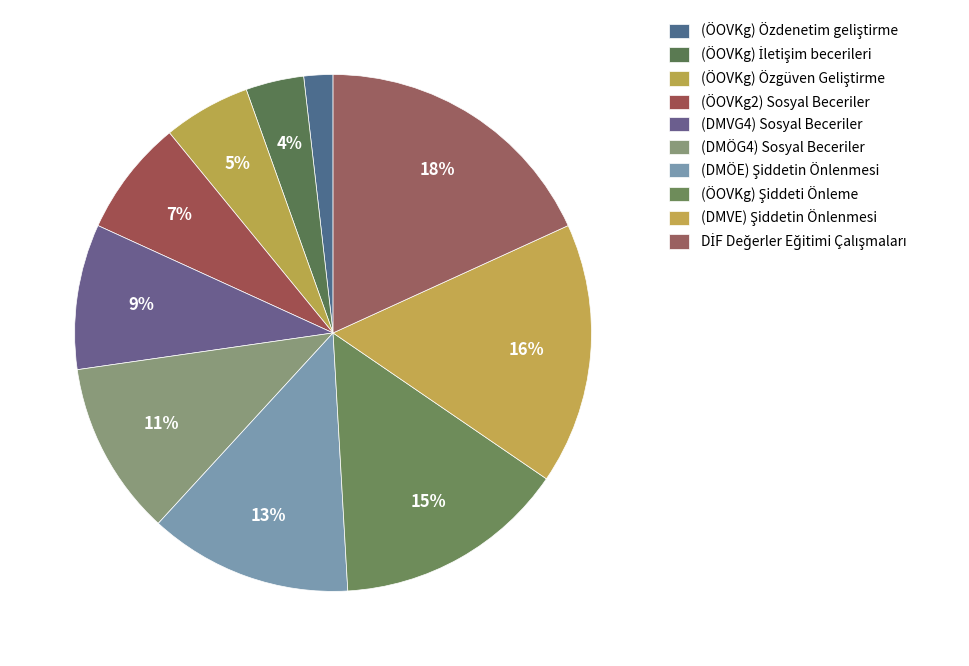

The (ÖOVKg) Şiddeti Önleme slice represents 28% of the pie. True or false?

False